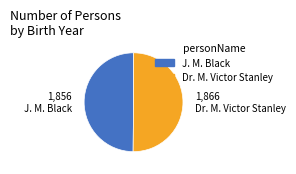

What is the ratio of the value at Dr. M. Victor Stanley to the value at J. M. Black?

1.0